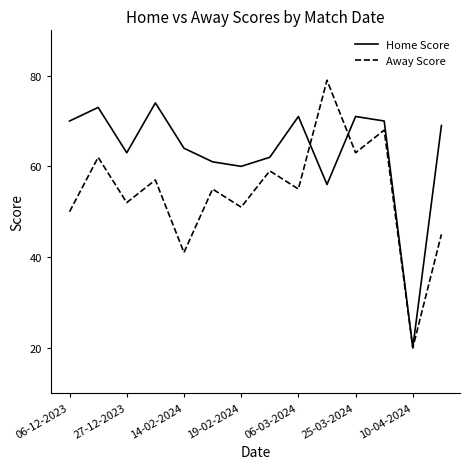

Does the chart have visible grid lines?

No